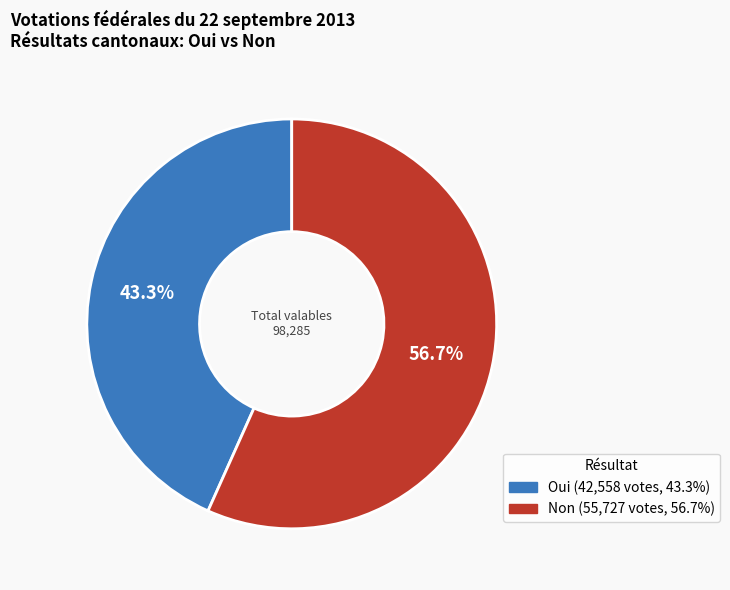

To the nearest percent, what is the difference between the Non and Oui slice percentages?

13%